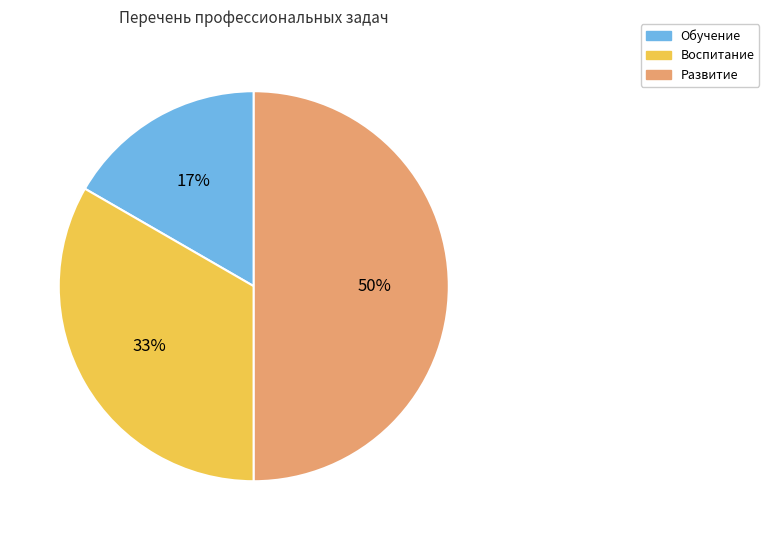

Which category has the biggest portion of the pie?

Развитие